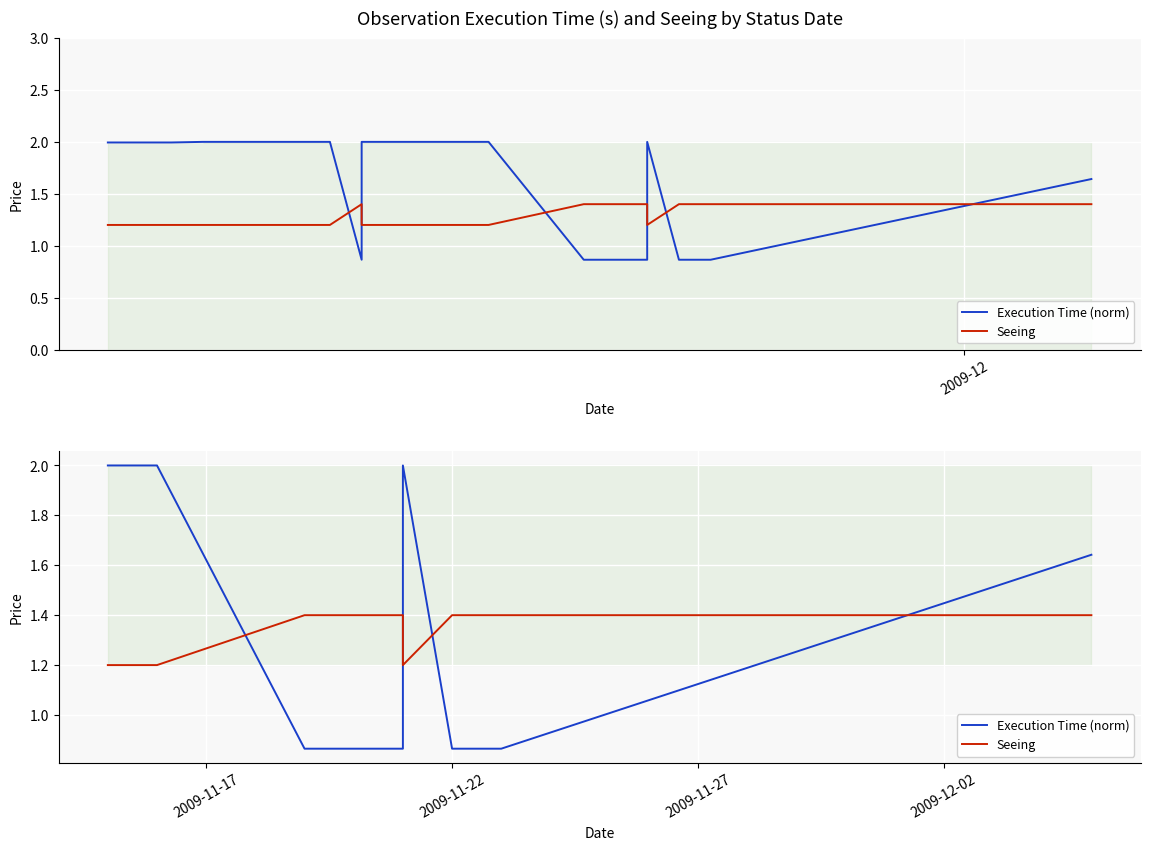

The Execution Time (norm) series shows 0.6 at 14. True or false?

False